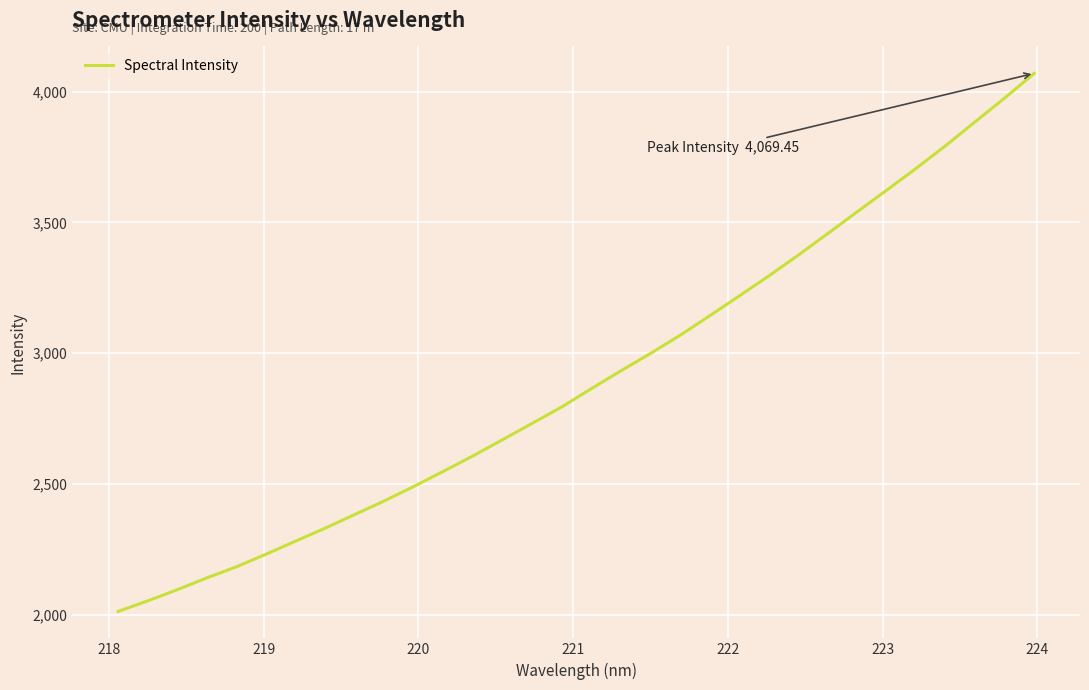

What is the difference between the maximum and minimum values?

2056.2